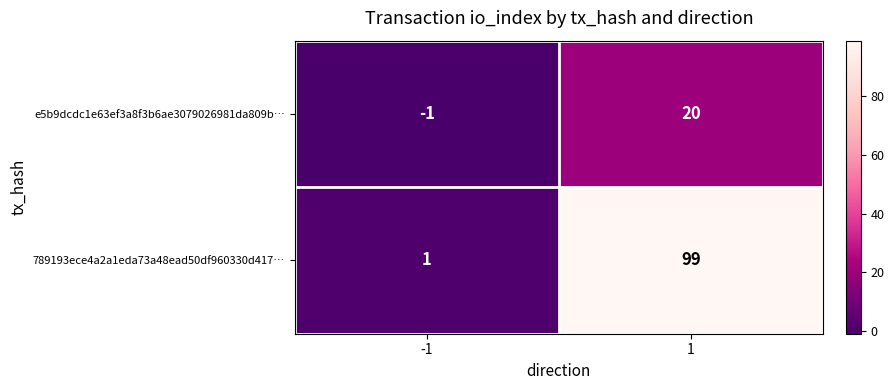

Rank the series by their average value, from highest to lowest.

789193ece4a2a1eda73a48ead50df960330d417…, e5b9dcdc1e63ef3a8f3b6ae3079026981da809b…